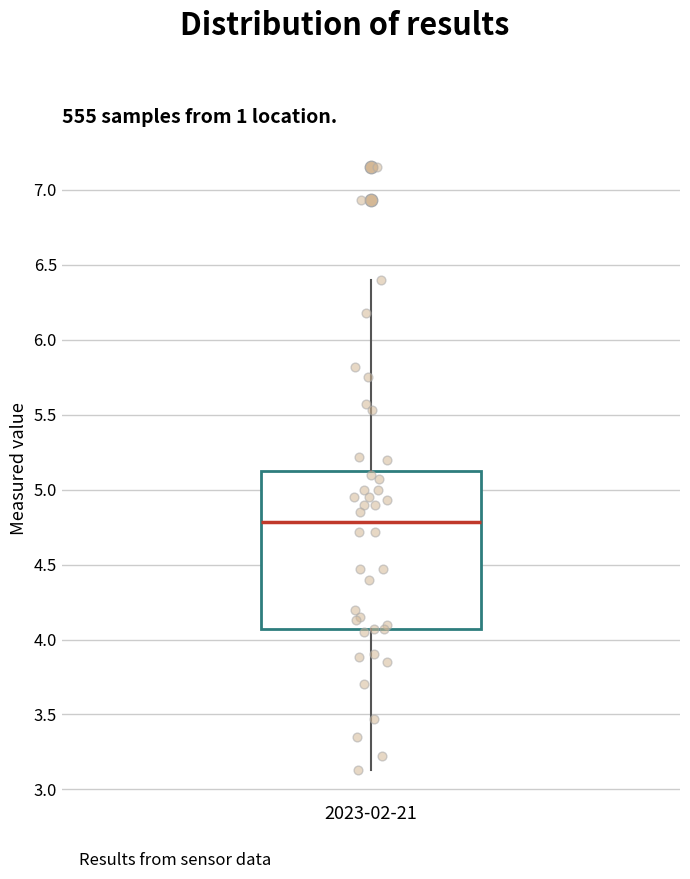

Transcribe this box plot: give where the median line is, the range the box spans, and where the two whiskers end, as read against the y-axis. The values are not printed on the chart, so give them approximately, as read against the axis.

median 4.80, box 4.05 to 5.15, whiskers 3.15 to 6.40